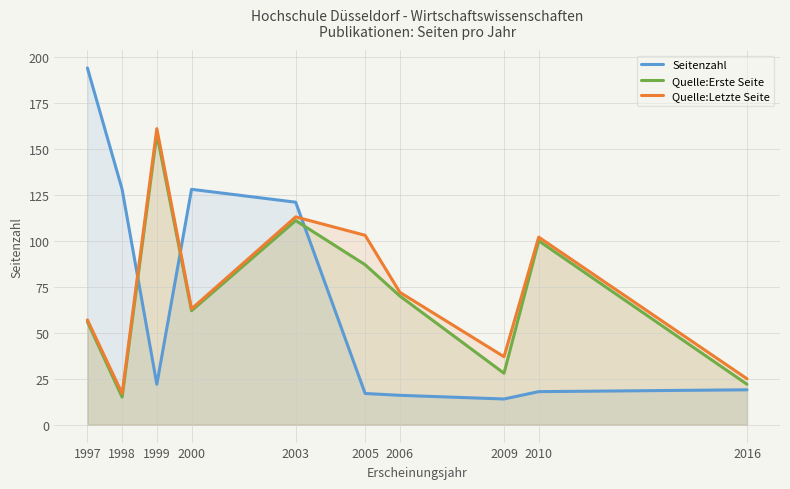

Reading left to right, what are all the values shown in this chart?

Seitenzahl: 1997=194	1998=128	1999=22	2000=128	2003=121	2005=17	2006=16	2009=14	2010=18	2016=19
Quelle:Erste Seite: 1997=56	1998=15	1999=158	2000=62	2003=111	2005=87	2006=70	2009=28	2010=100	2016=22
Quelle:Letzte Seite: 1997=57	1998=17	1999=161	2000=63	2003=113	2005=103	2006=72	2009=37	2010=102	2016=25